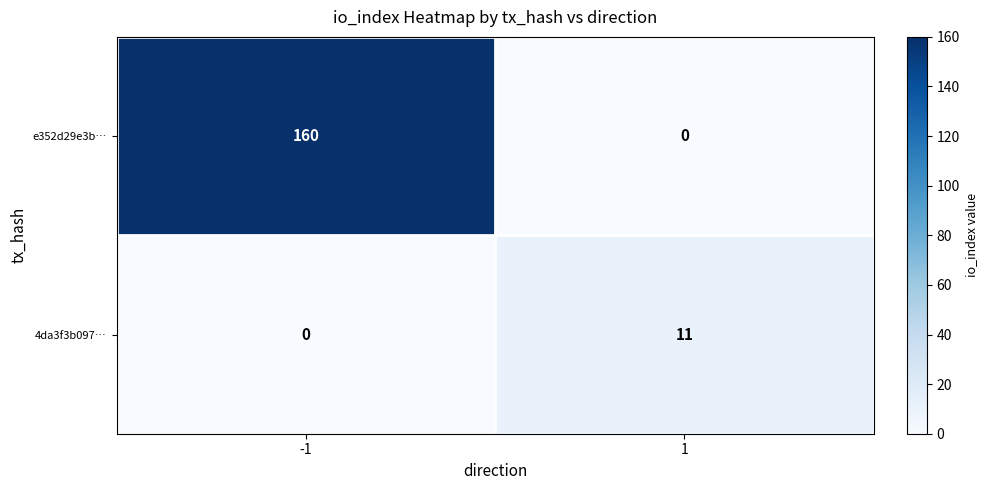

Reading right to left, extract all data points from this chart.

e352d29e3b…: 1=0	-1=160
4da3f3b097…: 1=11	-1=0